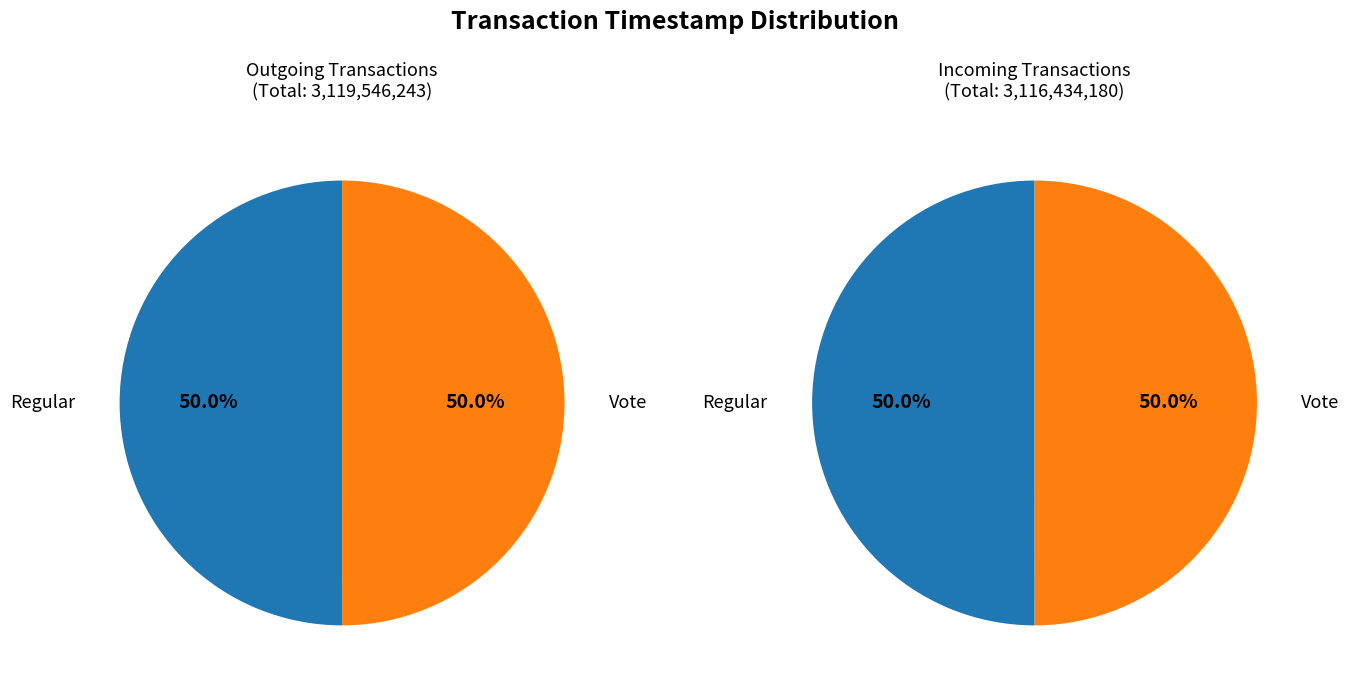

Which slice is the smallest?

Vote